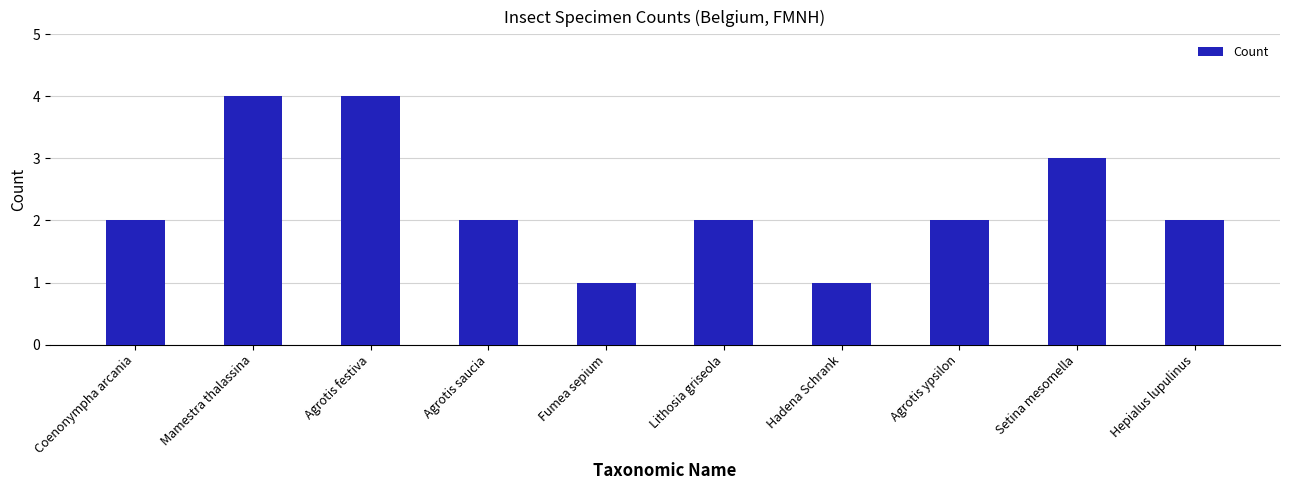

What is the approximate value at Mamestra thalassina?

4